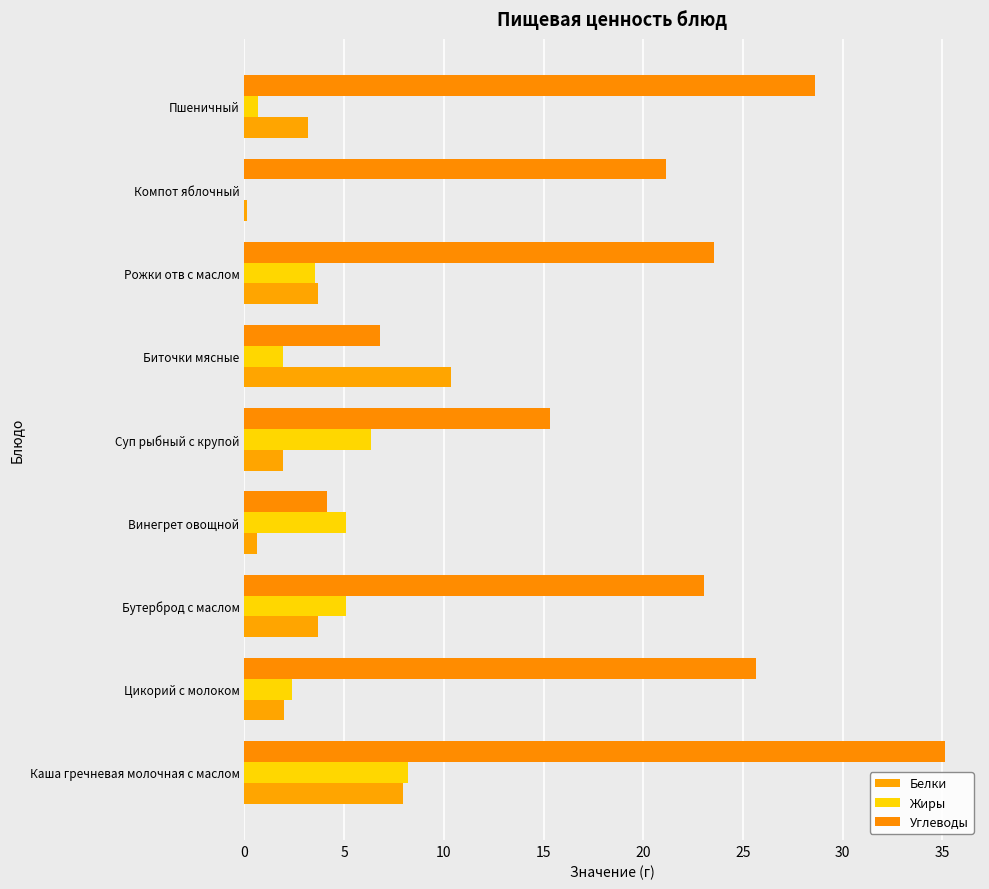

What is the difference between the maximum and minimum values in the Белки series?

10.2